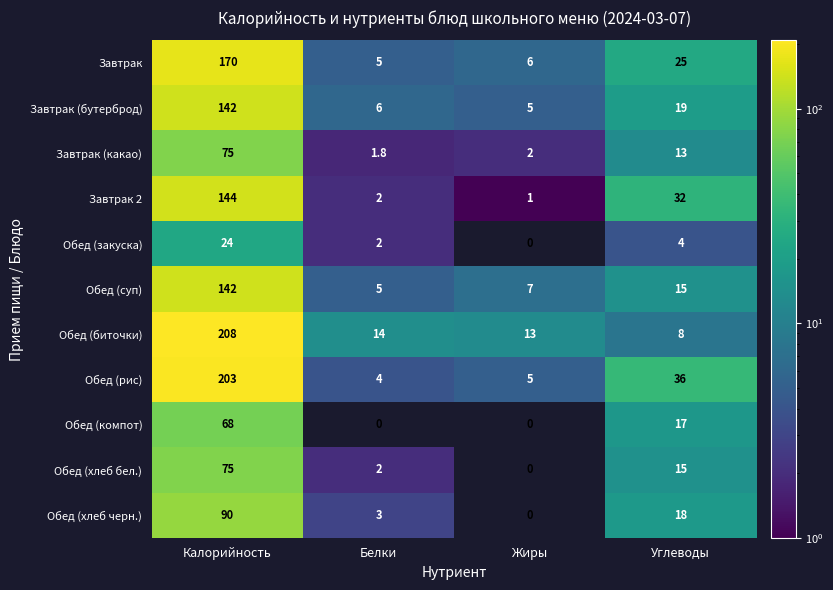

At which label is Обед (суп) closest to 73?

Углеводы